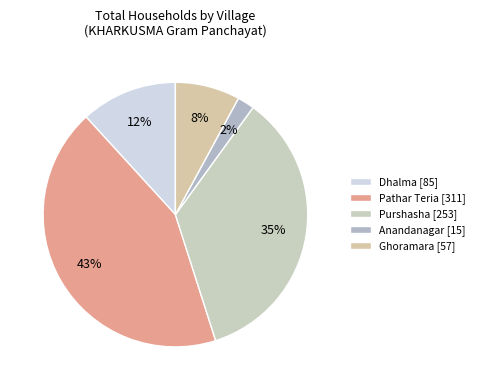

Does Purshasha represent more than half of the total?

No